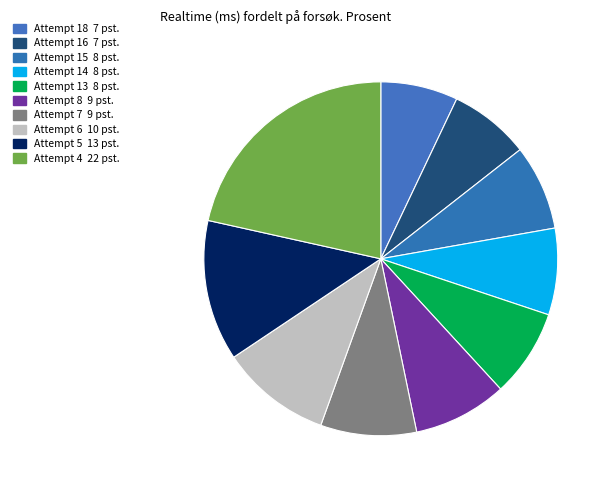

Do Attempt 15 and Attempt 8 together represent more than half of the pie?

No